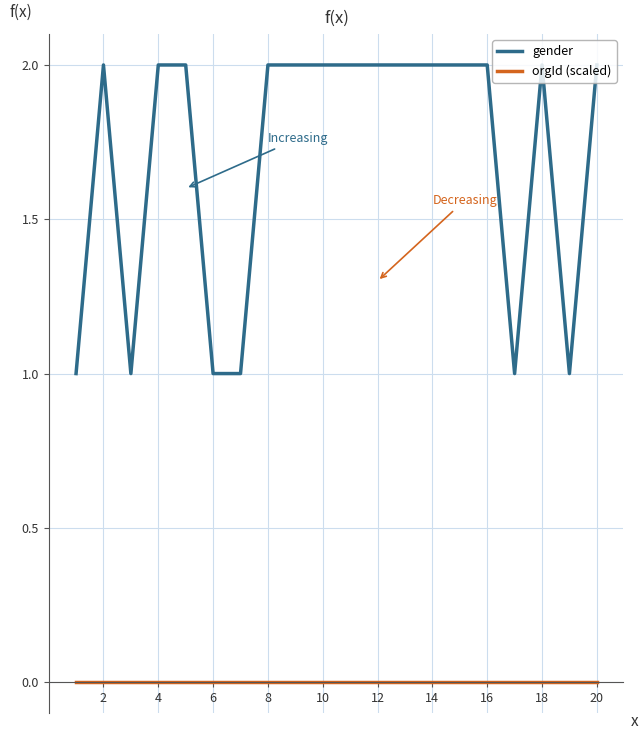

Rank the series by their maximum value, from highest to lowest.

gender, orgId (scaled)